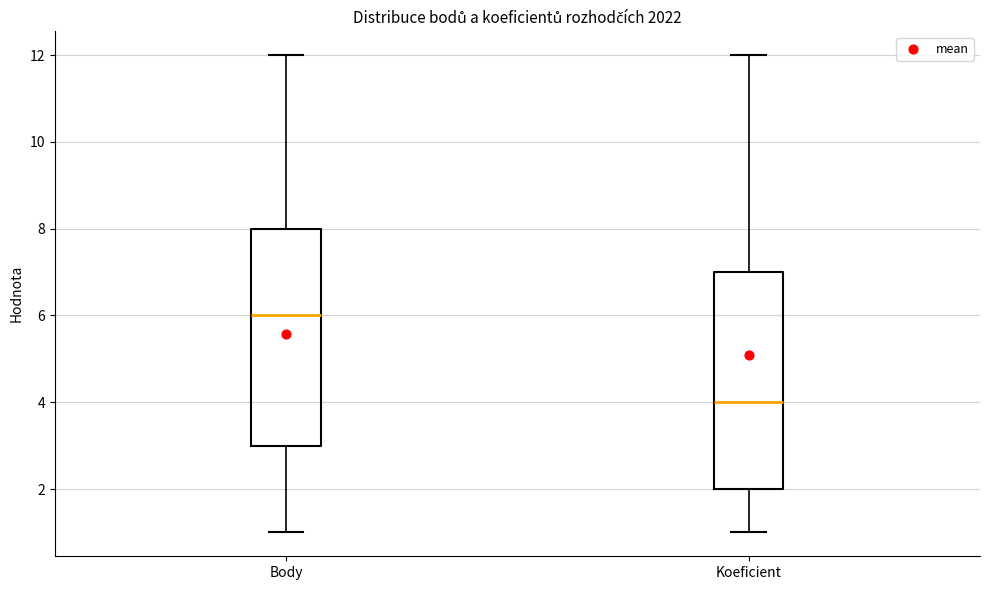

Where does the upper whisker of the box for Koeficient end on the y-axis? The values are not printed on the chart, so give them approximately, as read against the axis.

12